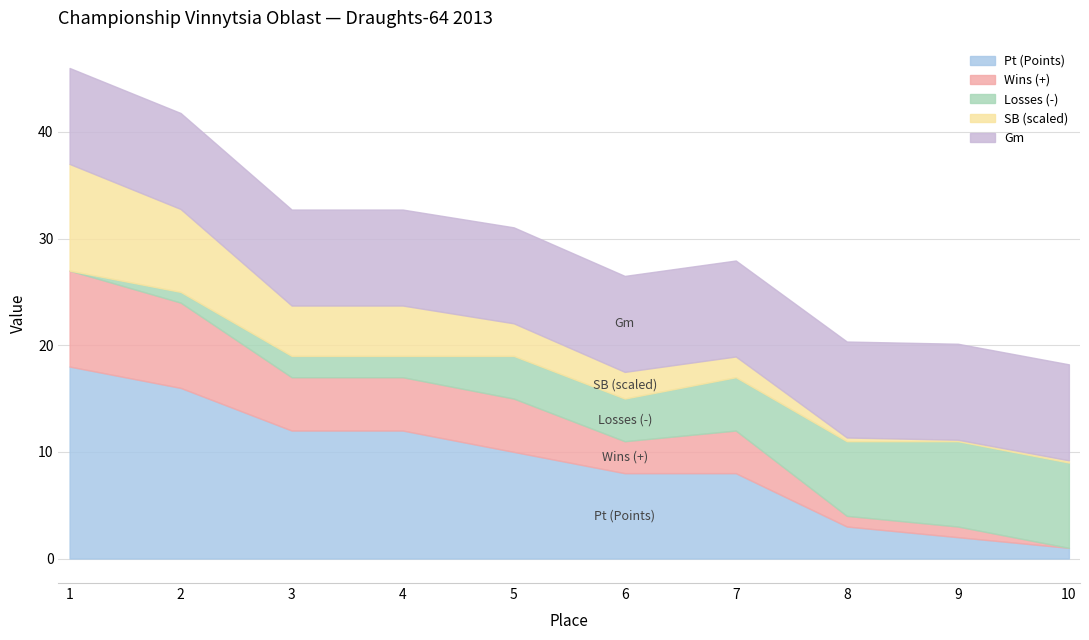

What is the maximum value for Pt (Points)?

18.0